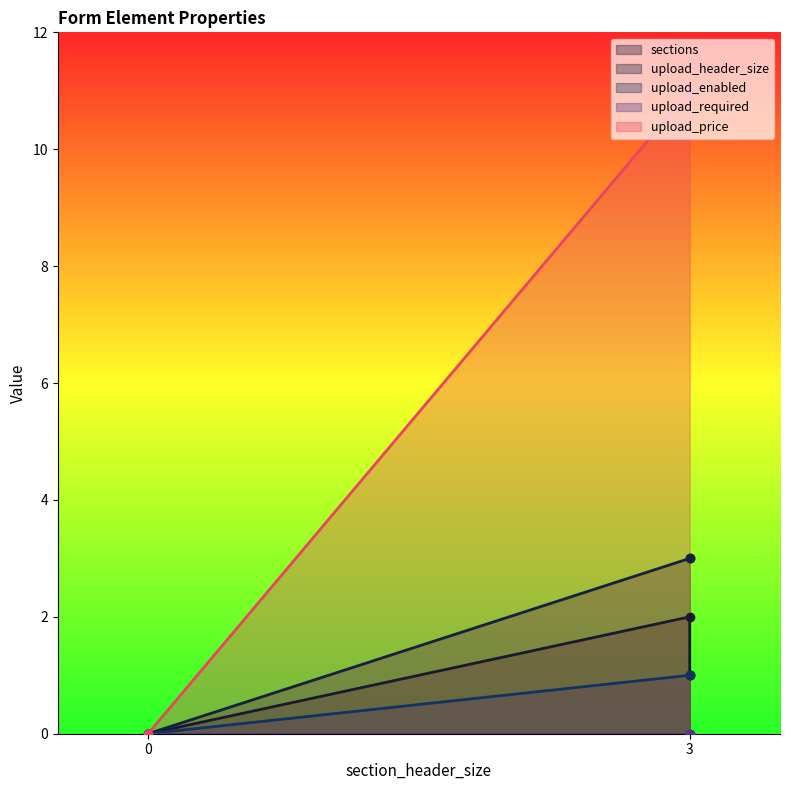

What are all the series names shown in the legend?

sections, upload_header_size, upload_enabled, upload_required, upload_price